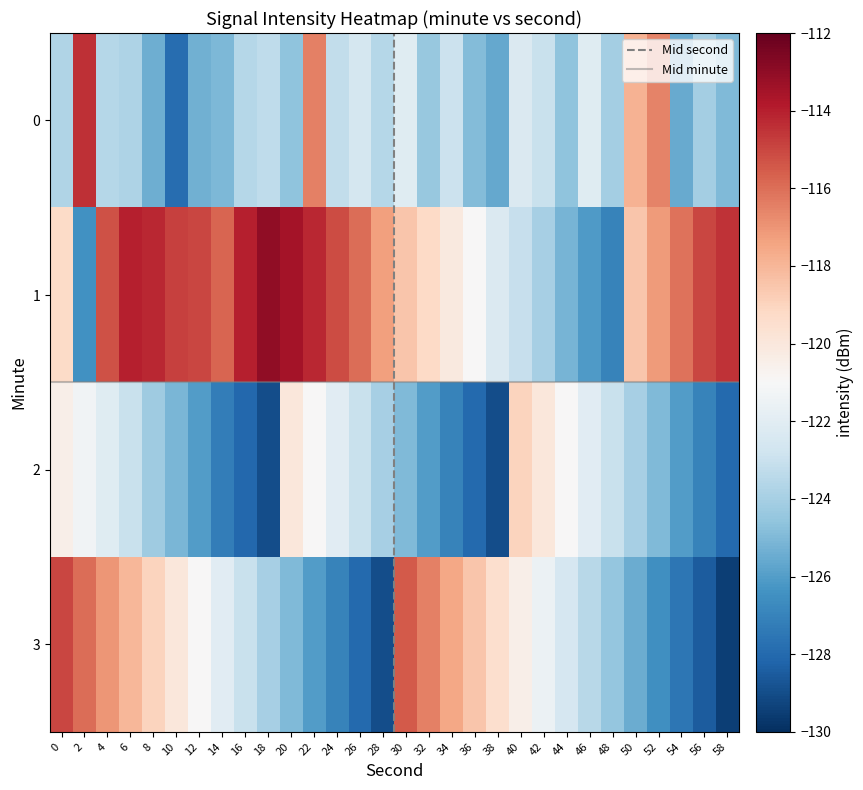

Rank the categories by 2 value from lowest to highest.

18, 38, 16, 36, 58, 14, 34, 56, 12, 32, 54, 10, 30, 52, 8, 28, 50, 6, 26, 48, 4, 24, 46, 2, 22, 44, 0, 20, 42, 40